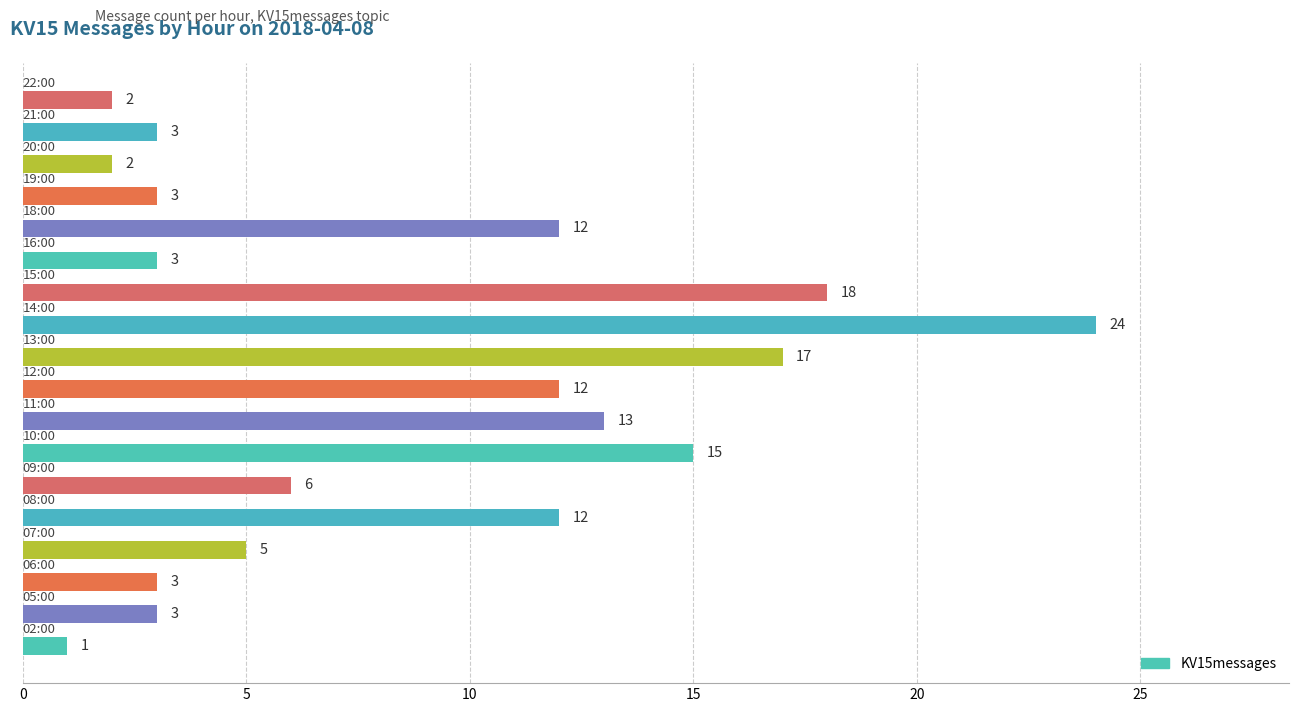

What is the maximum value shown in the chart?

24